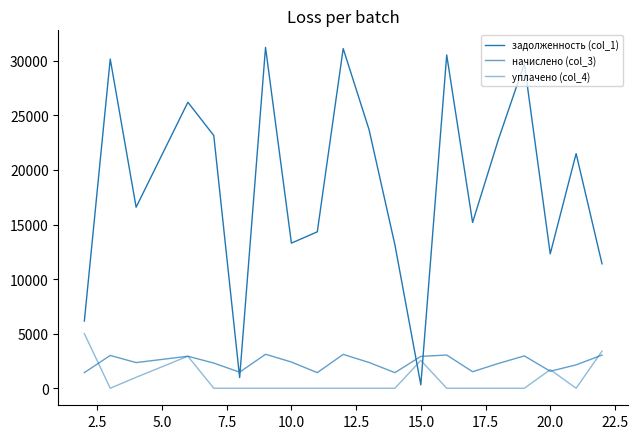

Is this an area chart (filled region under the line)?

No